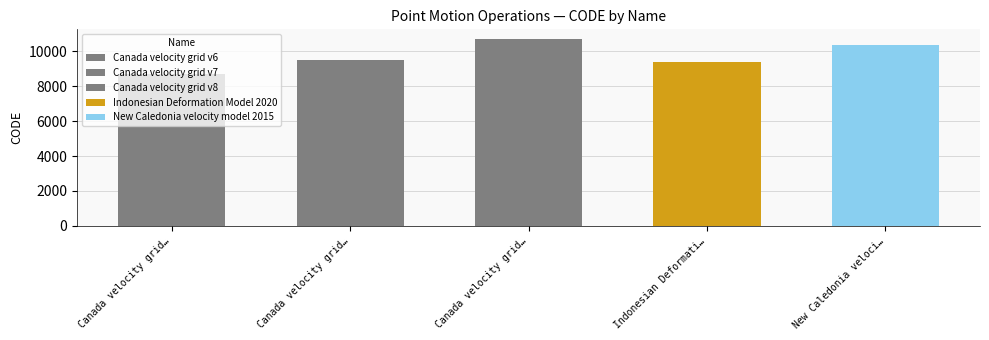

What is the greatest value displayed?

10707